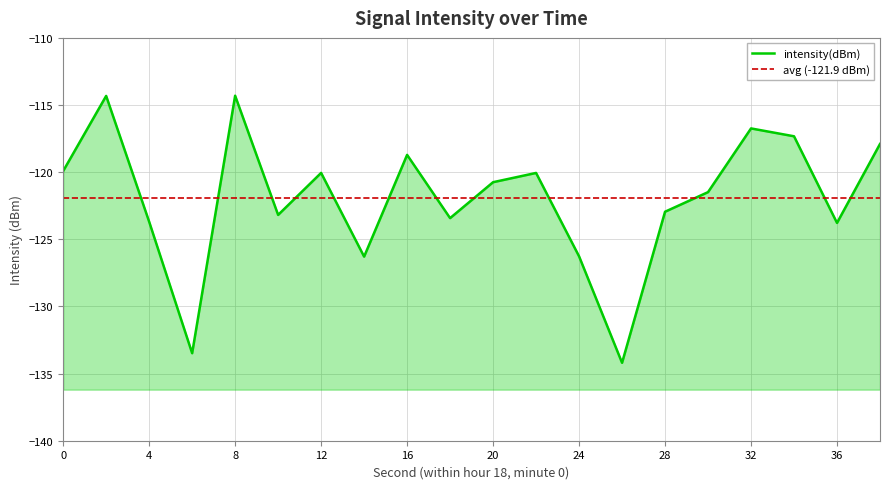

The chart shows a value of -178.1 at 8. True or false?

False